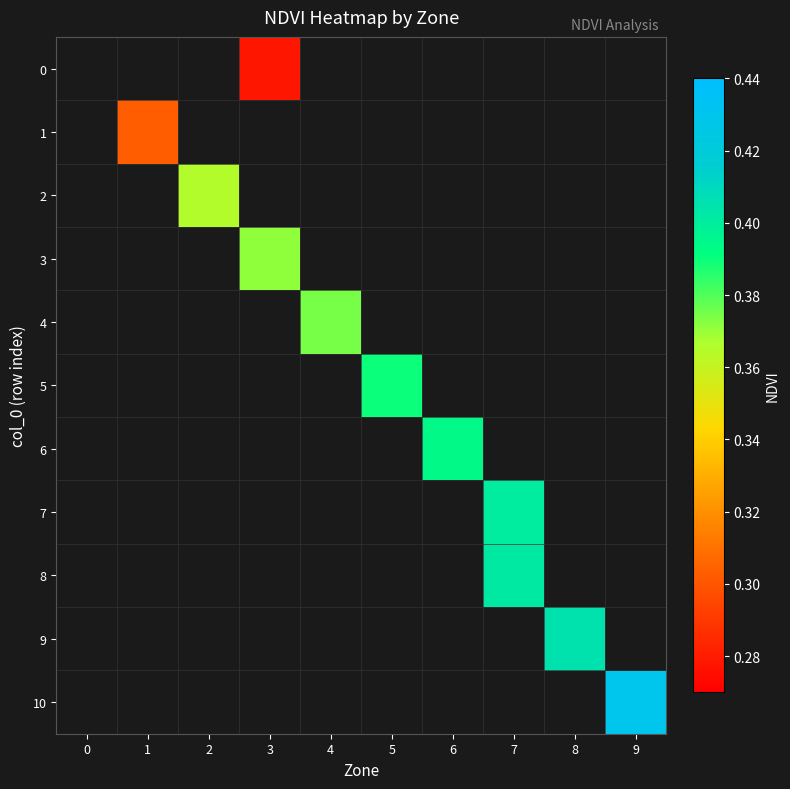

Is it true that 5 equals 0.4 at 5?

True